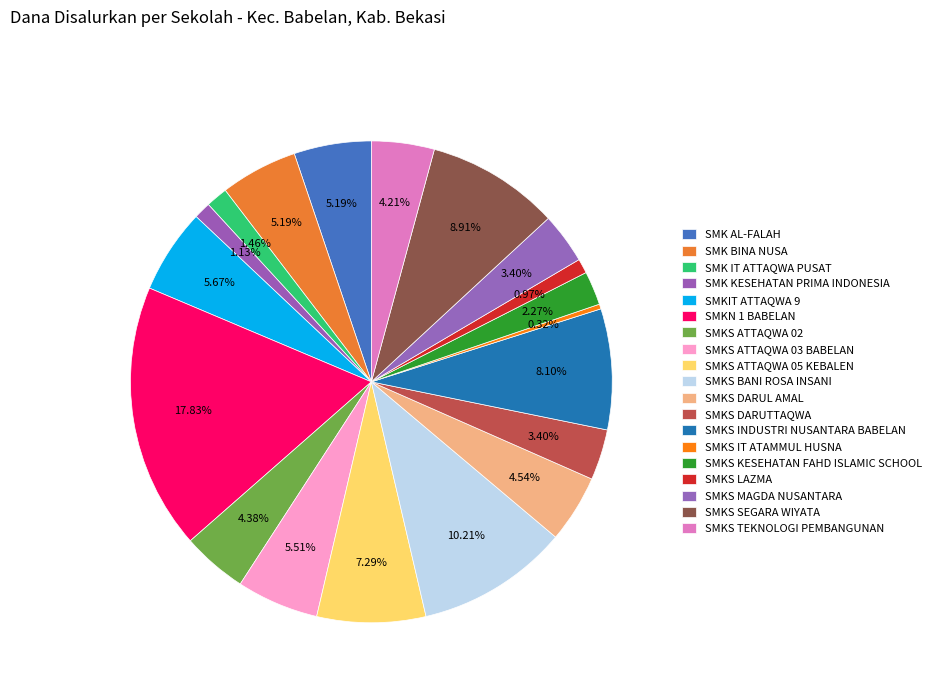

How many segments does this pie chart have?

19